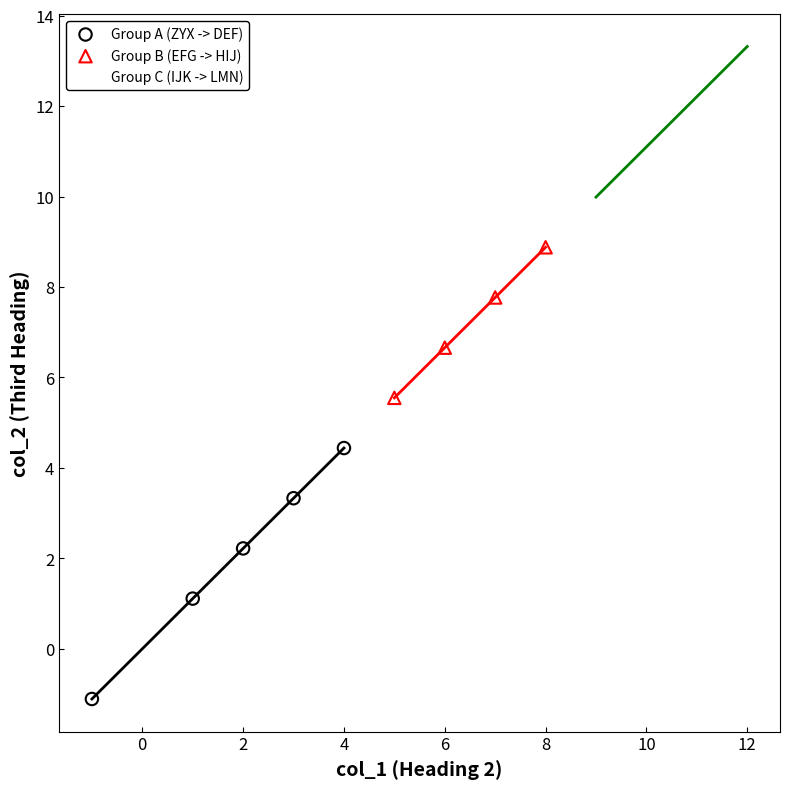

Which series reaches the maximum Y coordinate?

Group C (IJK -> LMN)